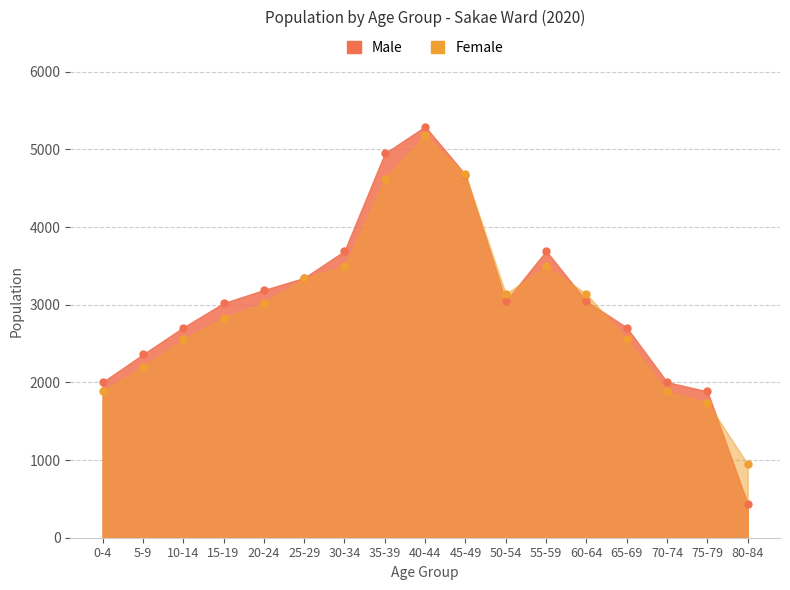

The value of Female at 40-44 is 2528. True or false?

False